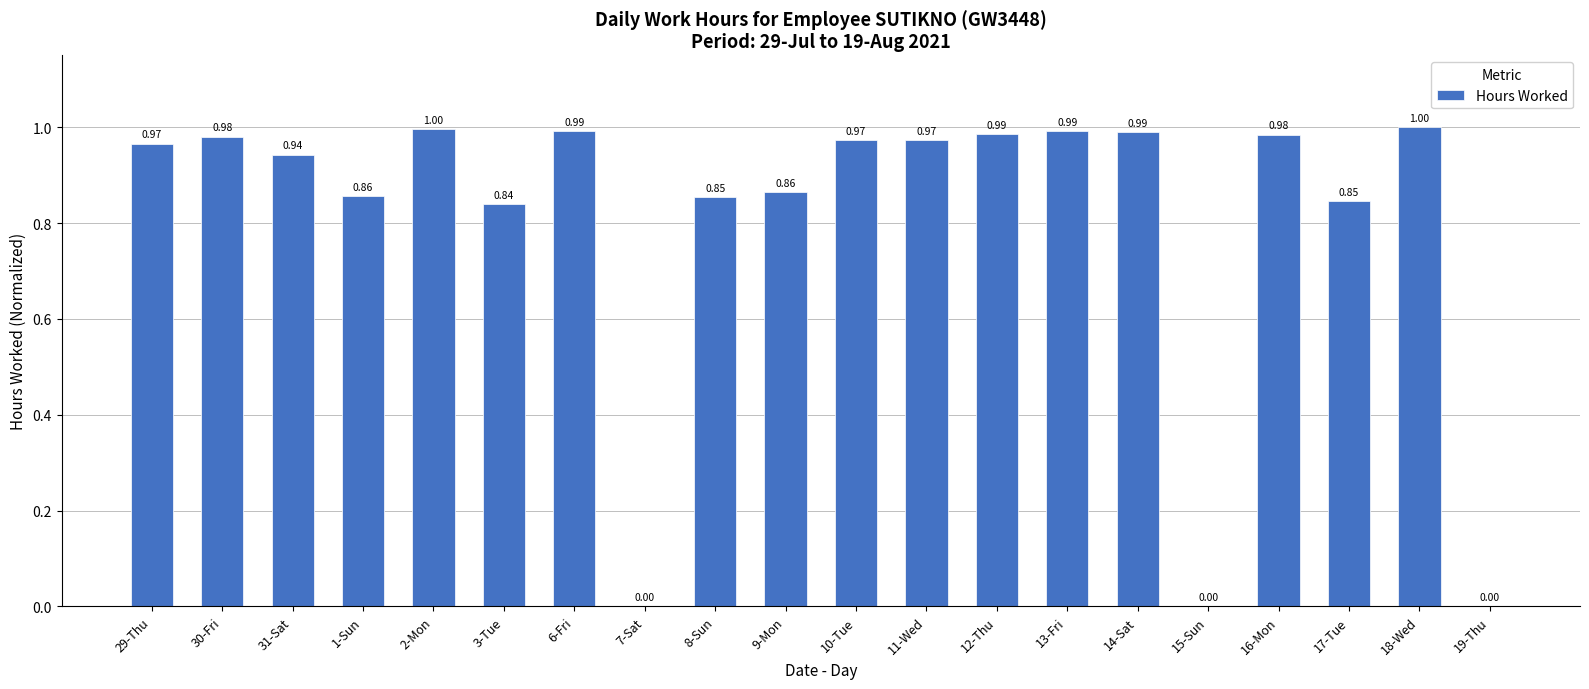

What is the sum of the values at 2-Mon and 19-Thu?

1.0